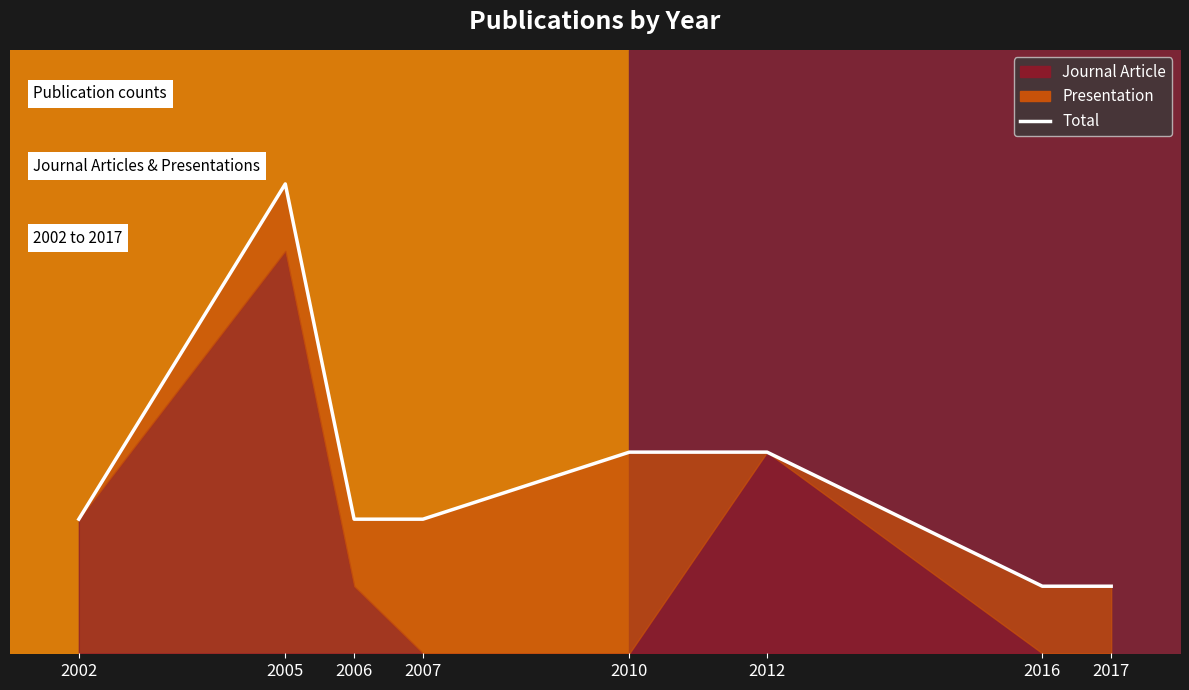

Count the values in the range 2 to 3.

5